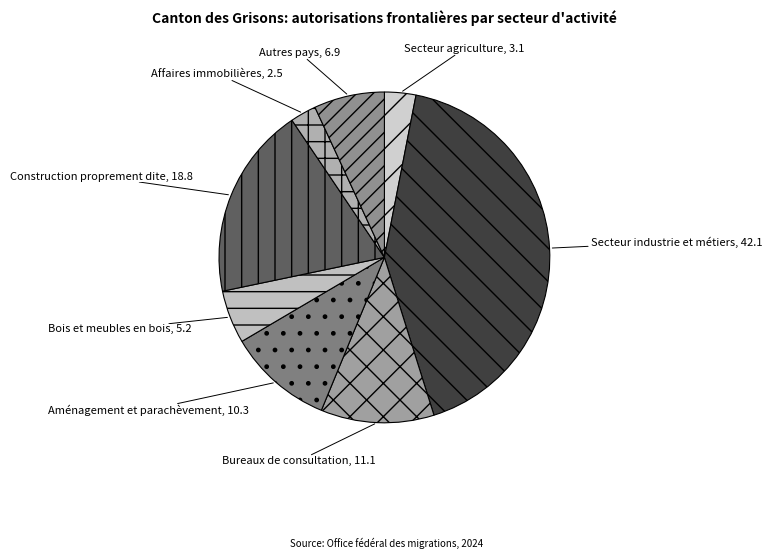

True or false: Bureaux de consultation accounts for 1% of the total.

False